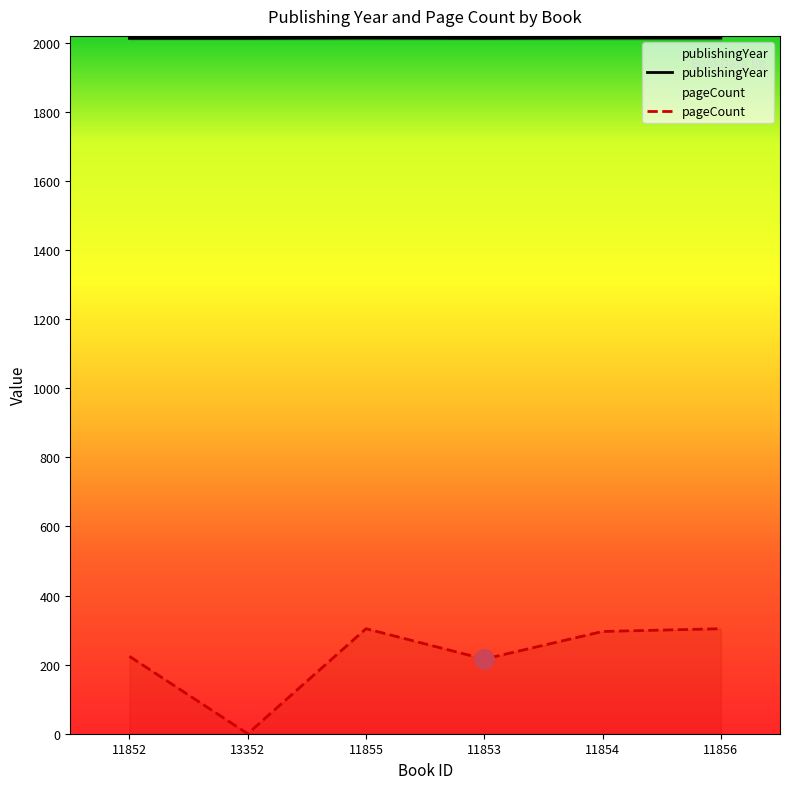

Reading right to left, transcribe all the data shown in this chart.

publishingYear: 11856=2014	11854=2014	11853=2013	11855=2014	13352=2013	11852=2013
pageCount: 11856=304	11854=296	11853=216	11855=304	13352=0	11852=224